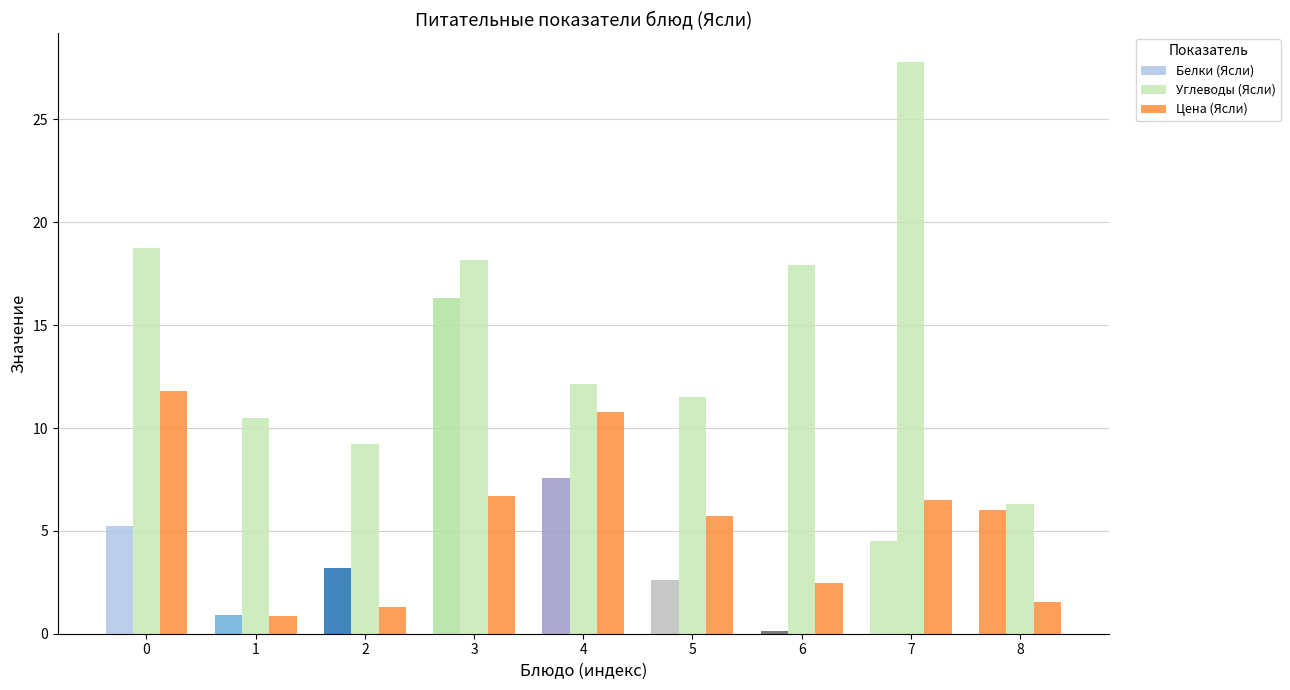

Count the number of categories in the chart.

9